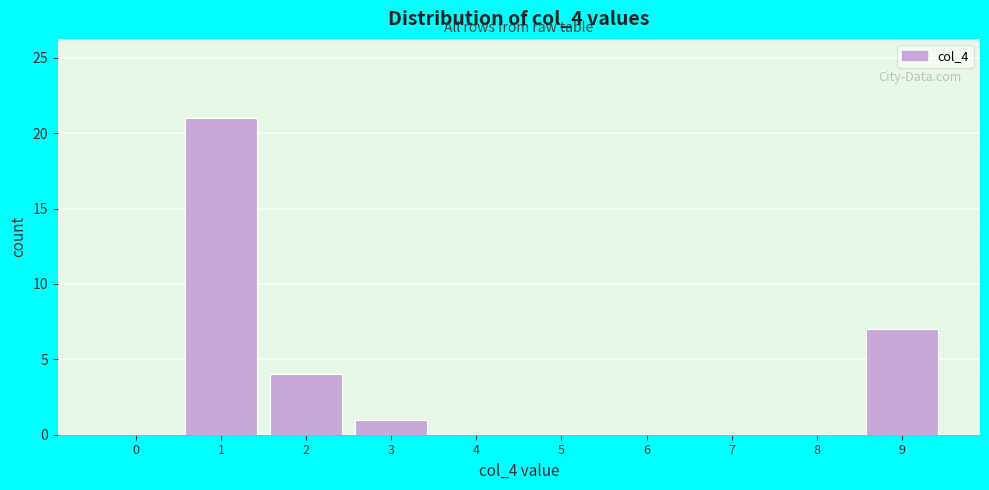

Reading right to left, list all the values displayed in this chart.

9=7	8=0	7=0	6=0	5=0	4=0	3=1	2=4	1=21	0=0